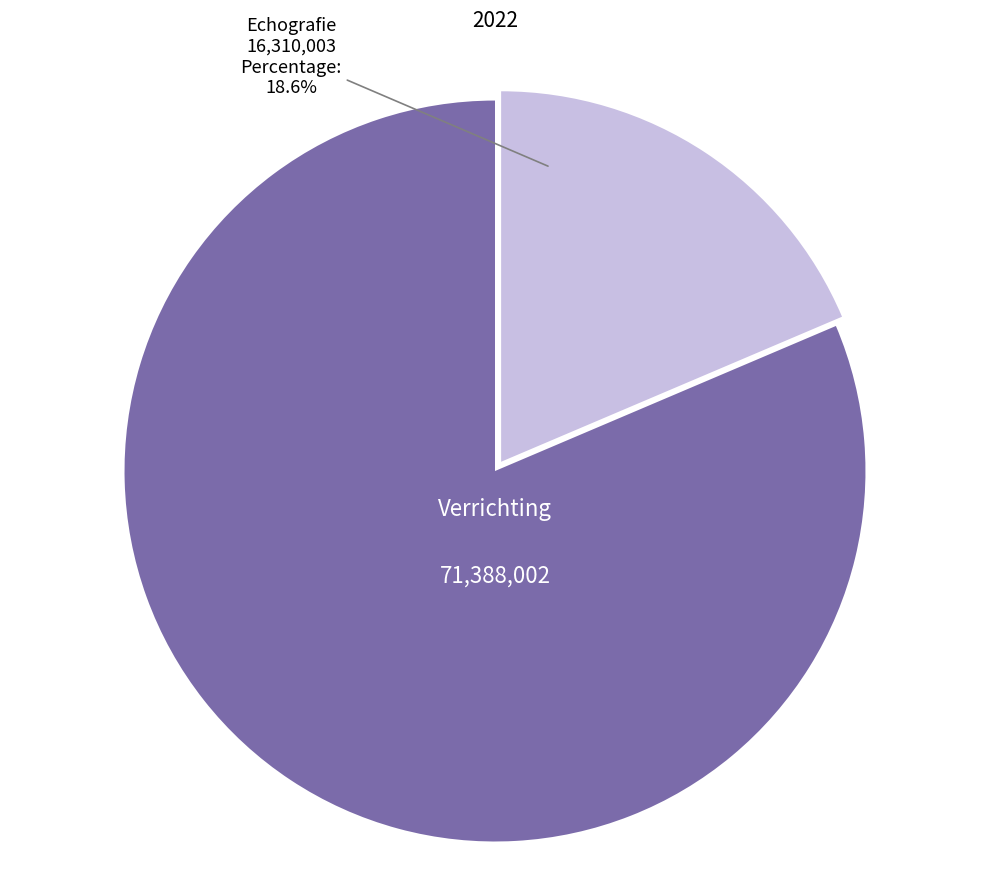

Does any single category account for the majority?

Yes